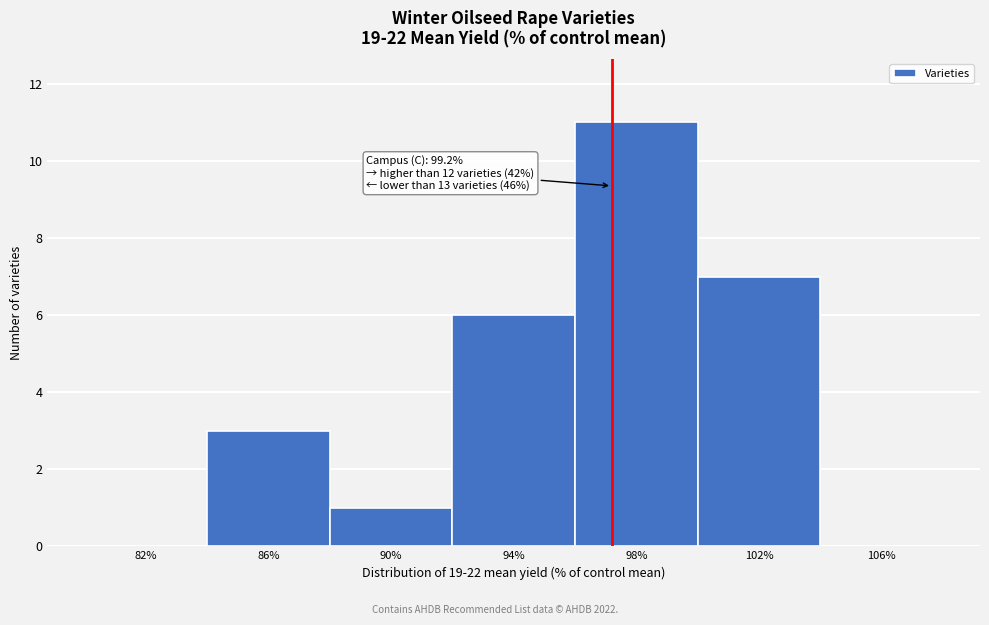

Reading left to right, list all the values displayed in this chart.

82%=0	86%=3	90%=1	94%=6	98%=11	102%=7	106%=0